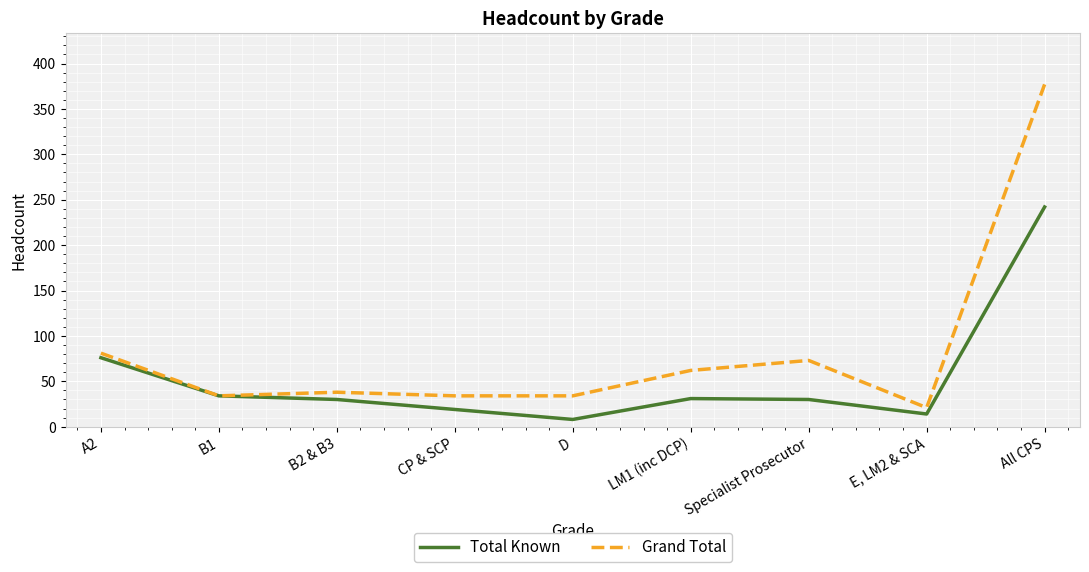

What is the spread (max minus min) of values at B2 & B3?

8